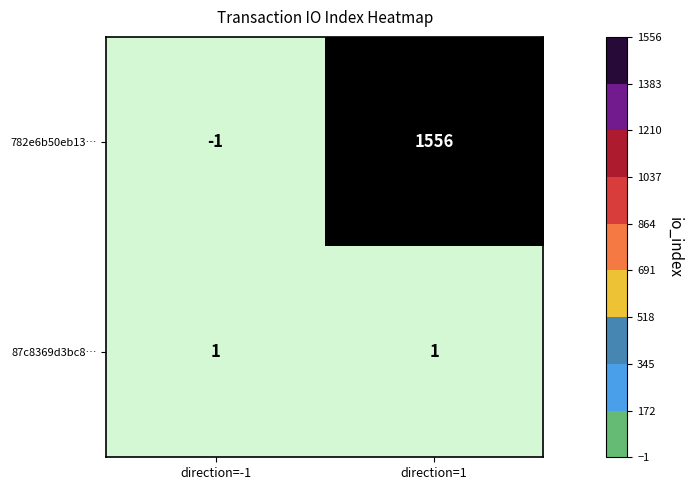

What is the difference between the highest and lowest values at direction=-1?

2